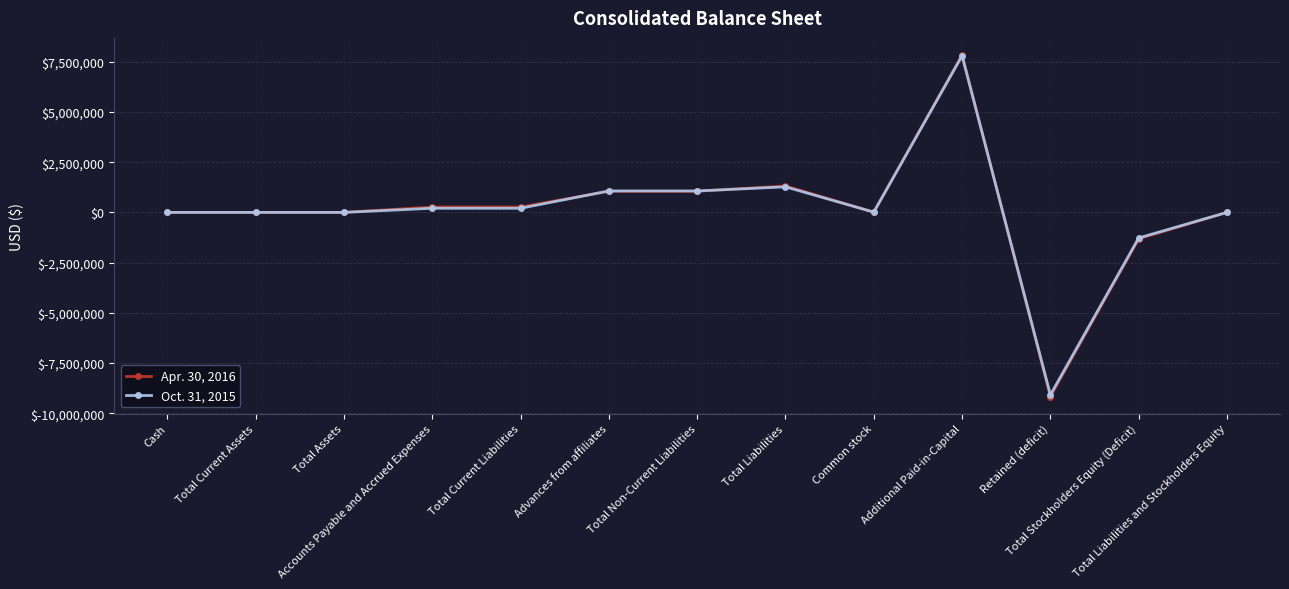

True or false: Apr. 30, 2016 has more than 0 interior local peaks.

True